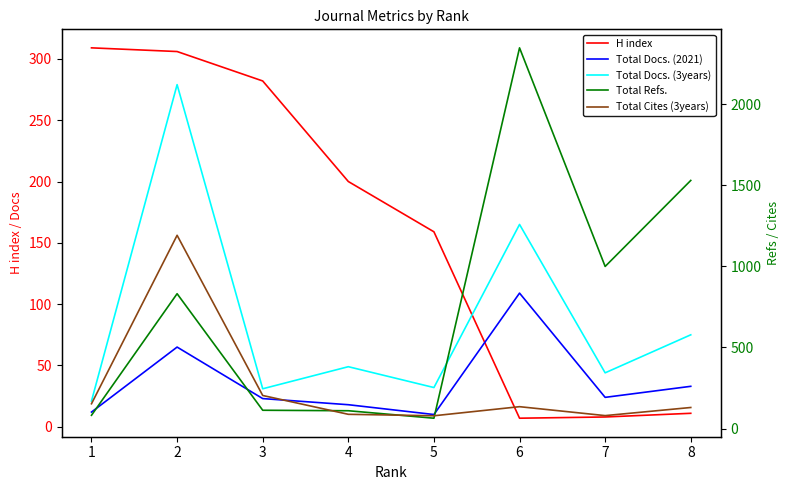

Does the chart display data point markers on the line(s)?

No